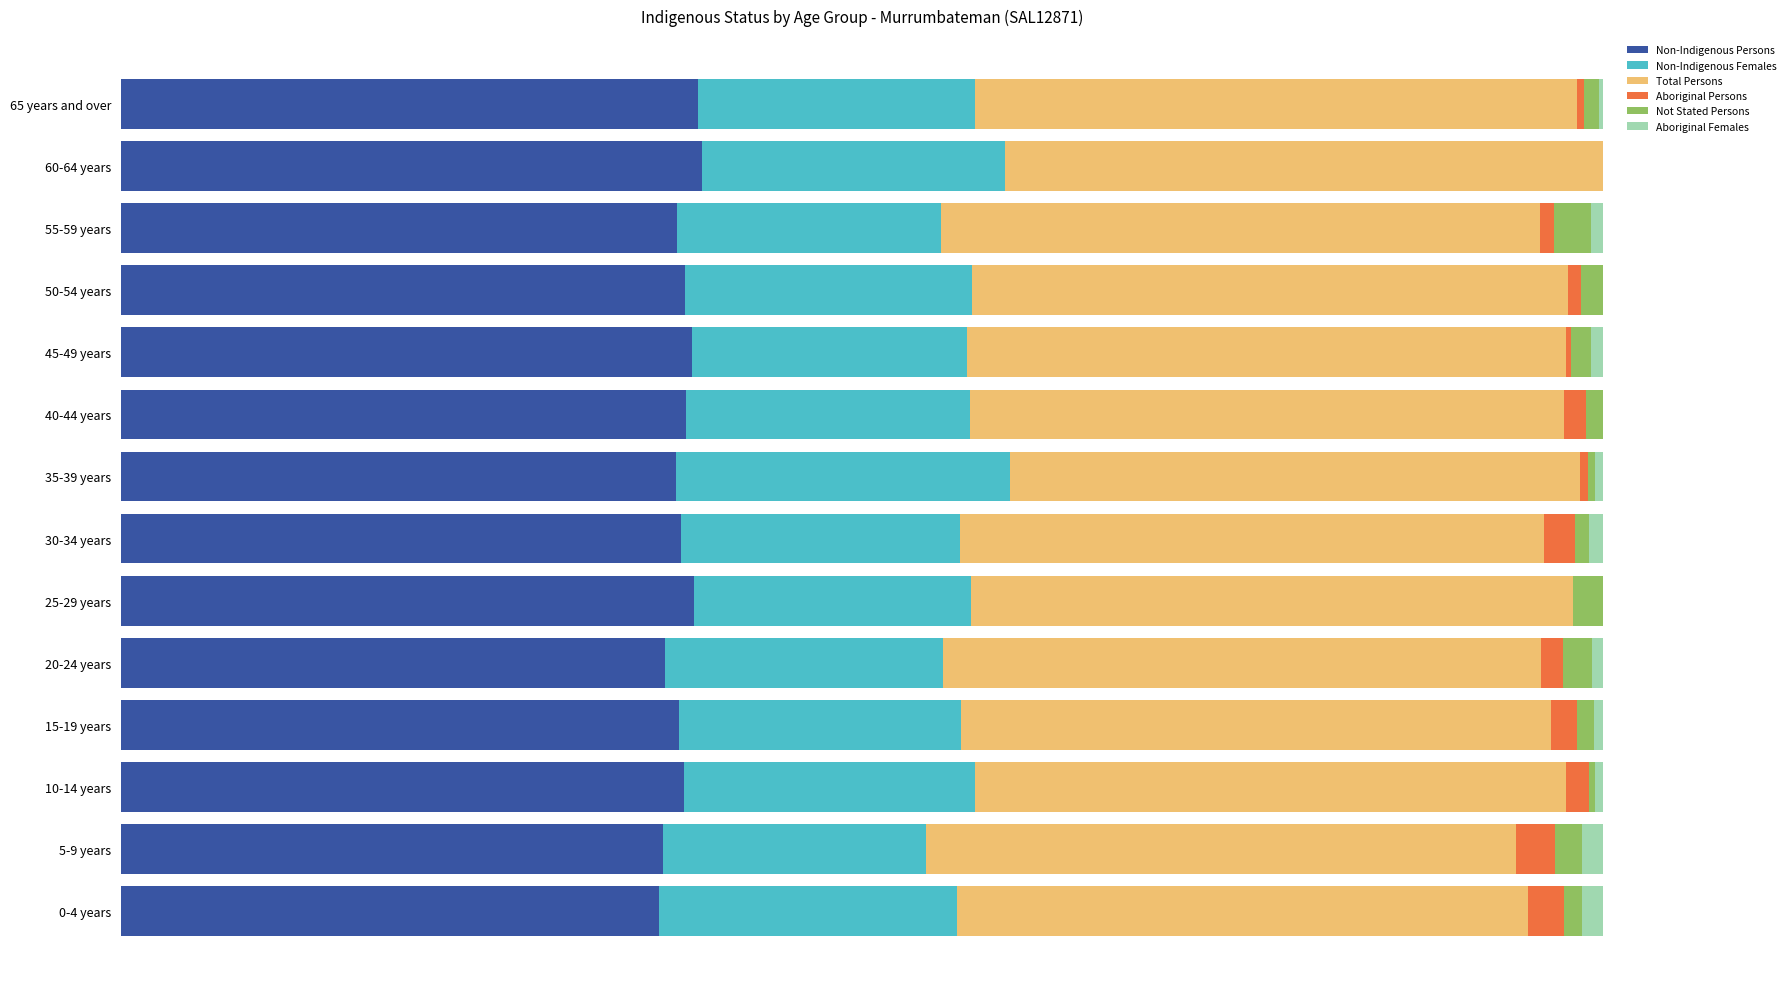

What are all the series names shown in the legend?

Non-Indigenous Persons, Non-Indigenous Females, Total Persons, Aboriginal Persons, Not Stated Persons, Aboriginal Females